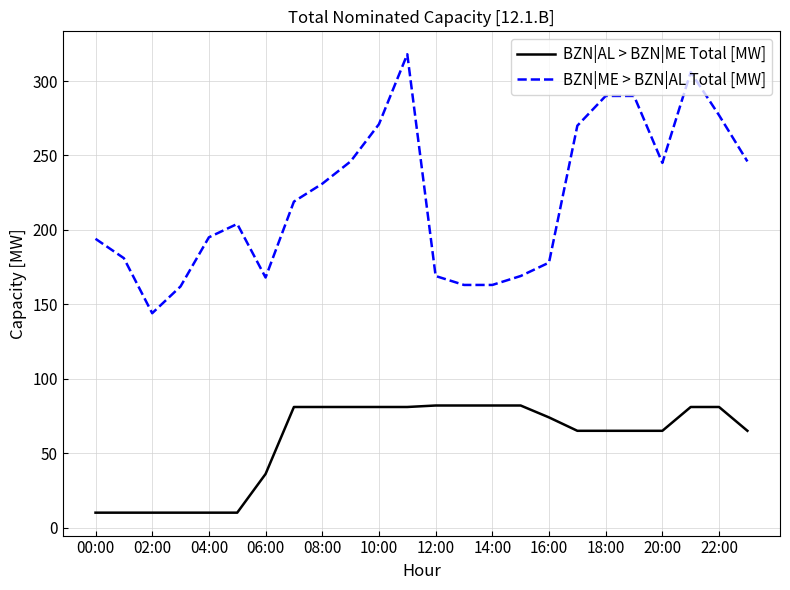

True or false: BZN|AL > BZN|ME Total [MW] and BZN|ME > BZN|AL Total [MW] intersect in this chart.

False